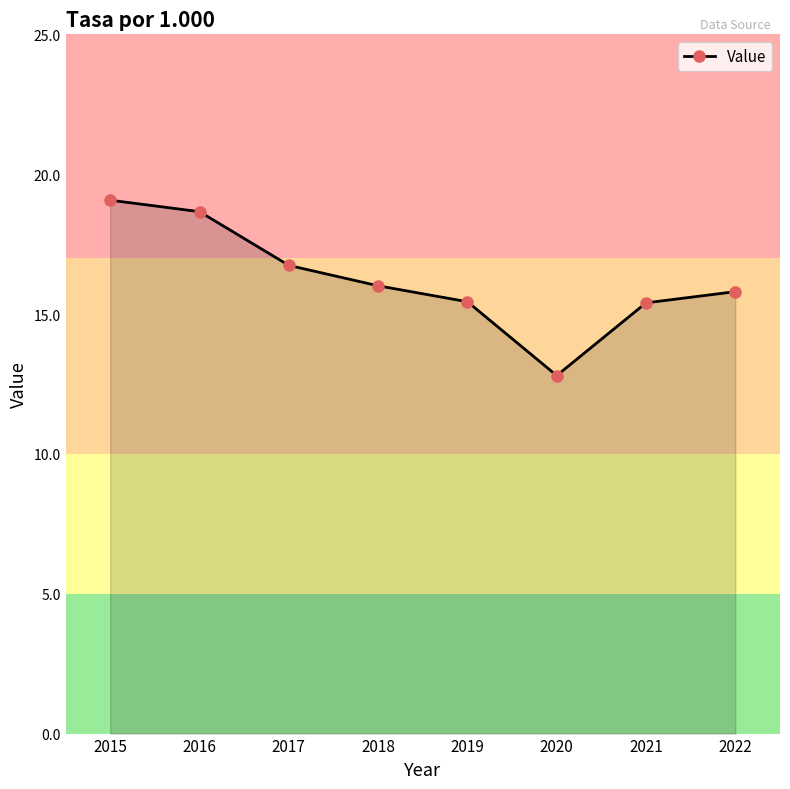

Which label corresponds to the smallest value in the chart?

2020